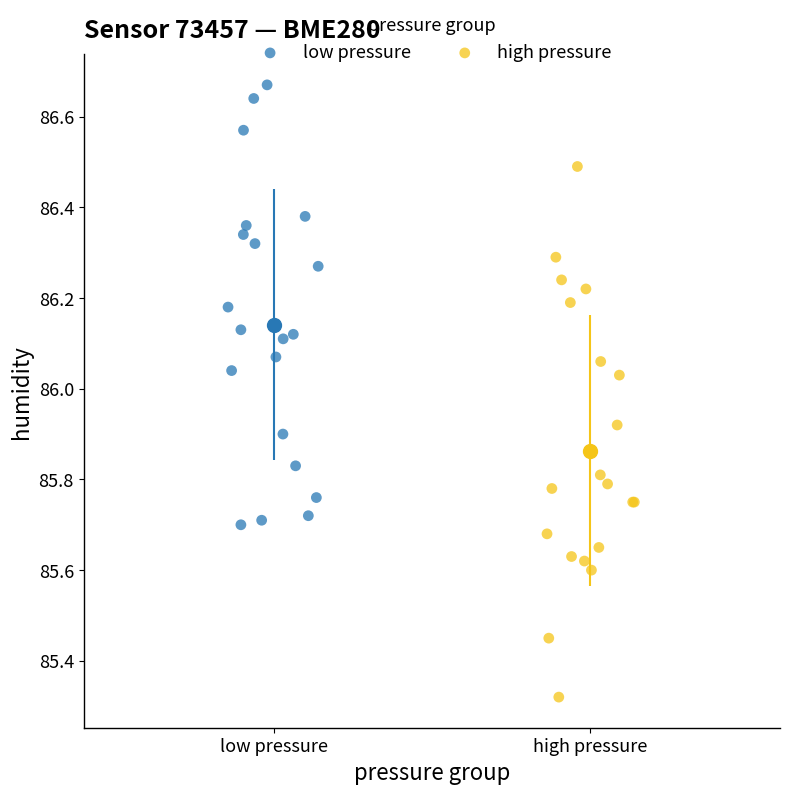

Which series reaches the maximum Y coordinate?

low pressure